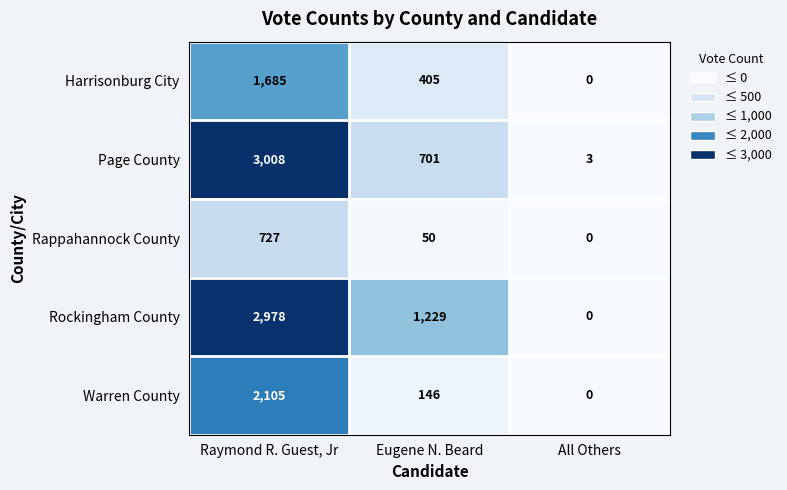

What is the total value across all series at Raymond R. Guest, Jr?

10503